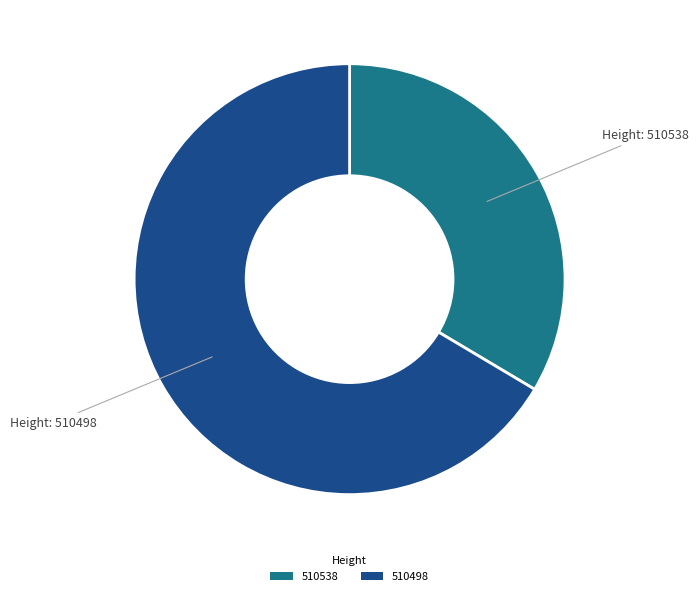

Is it true that 510538 is 45% of the pie?

False